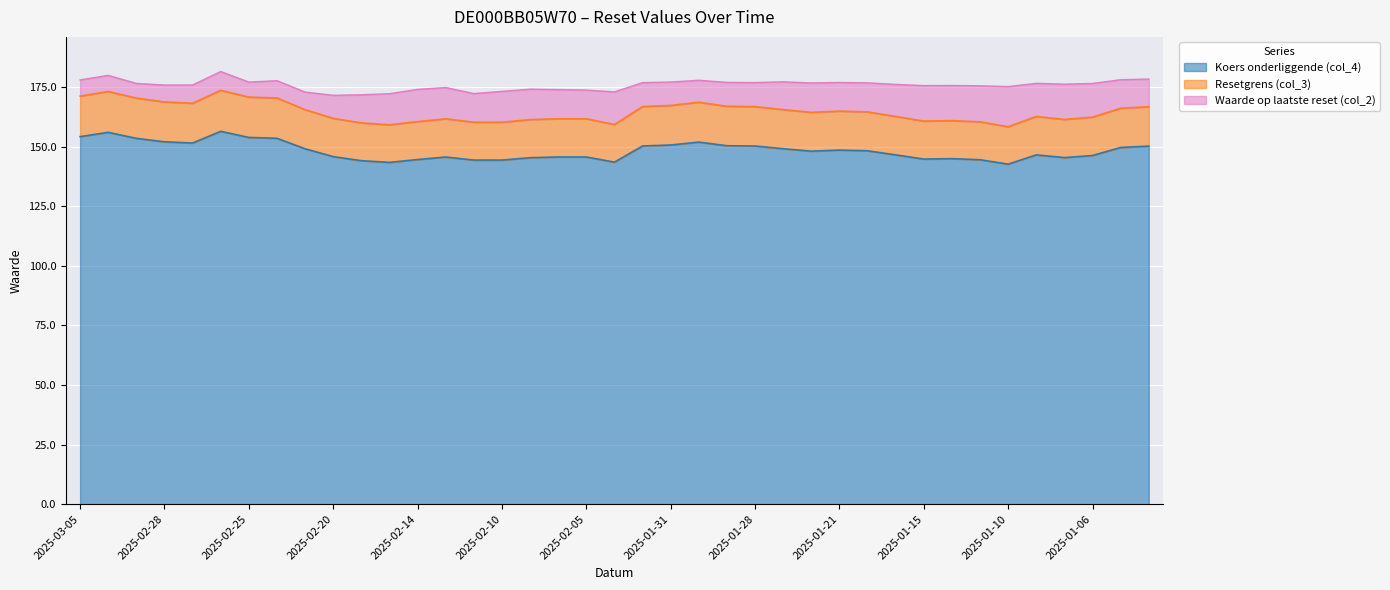

What is the lowest value of the Koers onderliggende (col_4) series?

142.6